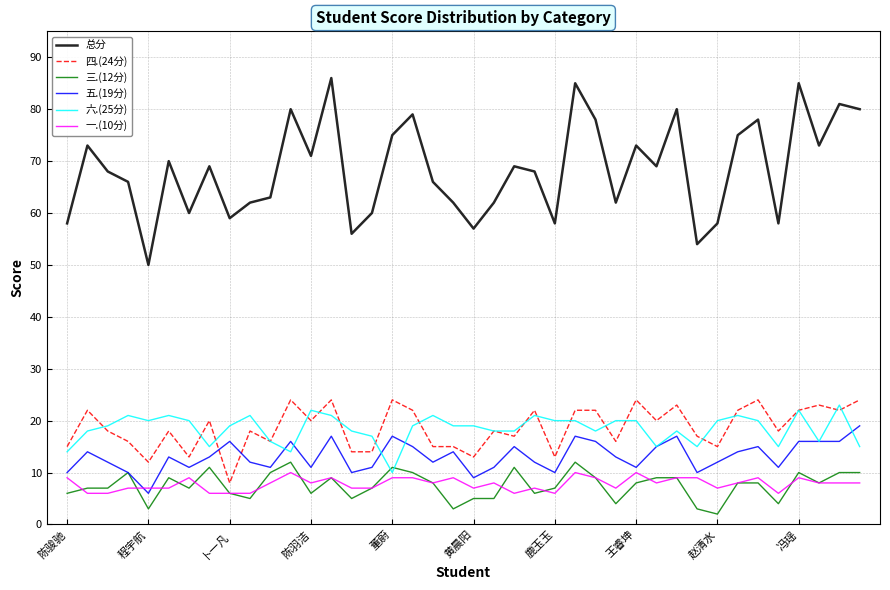

True or false: 四.(24分) has more than 0 points higher than both neighbors.

True